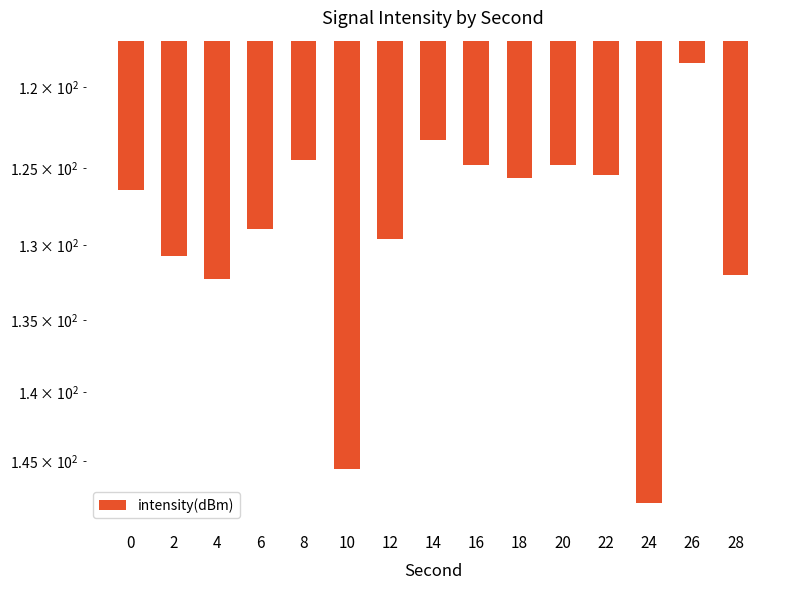

Does the chart contain stacked bars?

No